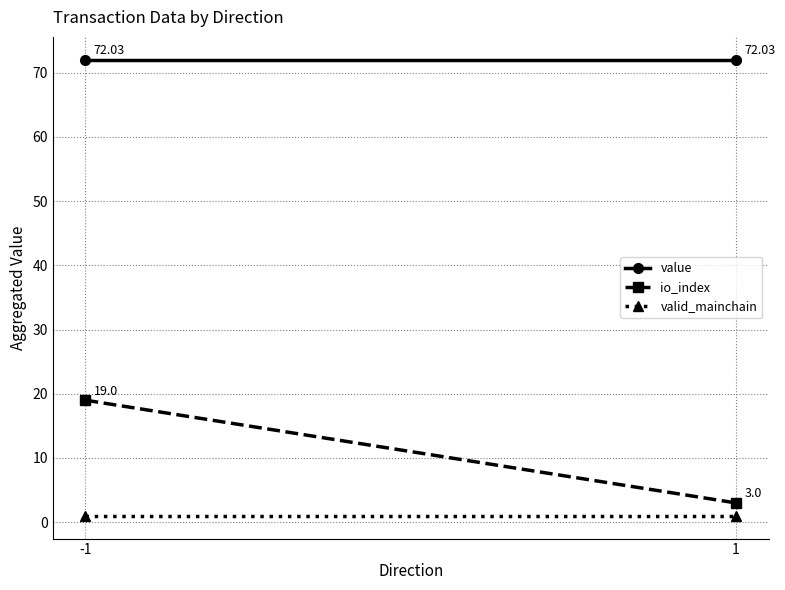

Rank the series at -1 from highest to lowest value.

value, io_index, valid_mainchain